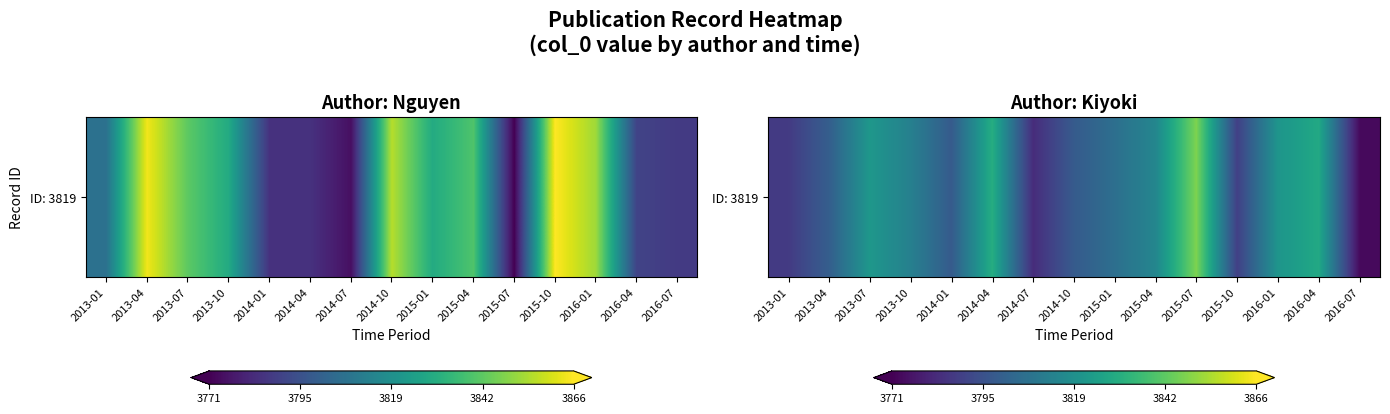

Where does the data first go above 3805?

2013-07